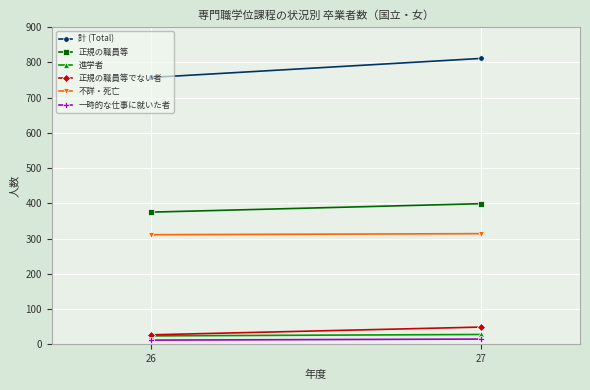

Between 26 and 27, which series saw the biggest shift?

計 (Total)